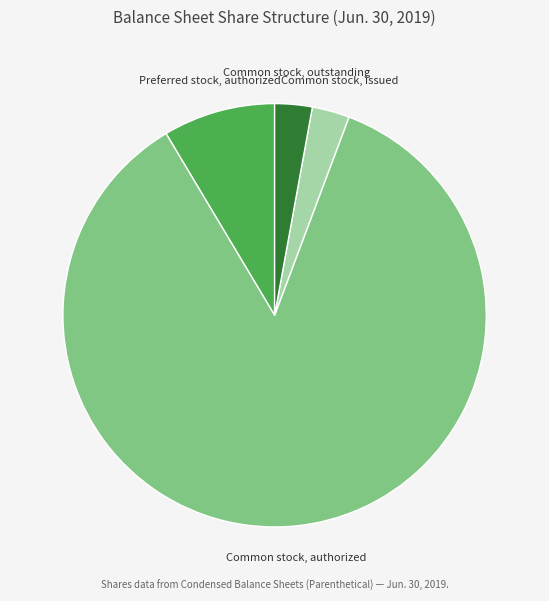

Is the sum of Common stock, outstanding and Preferred stock, authorized greater than half?

No